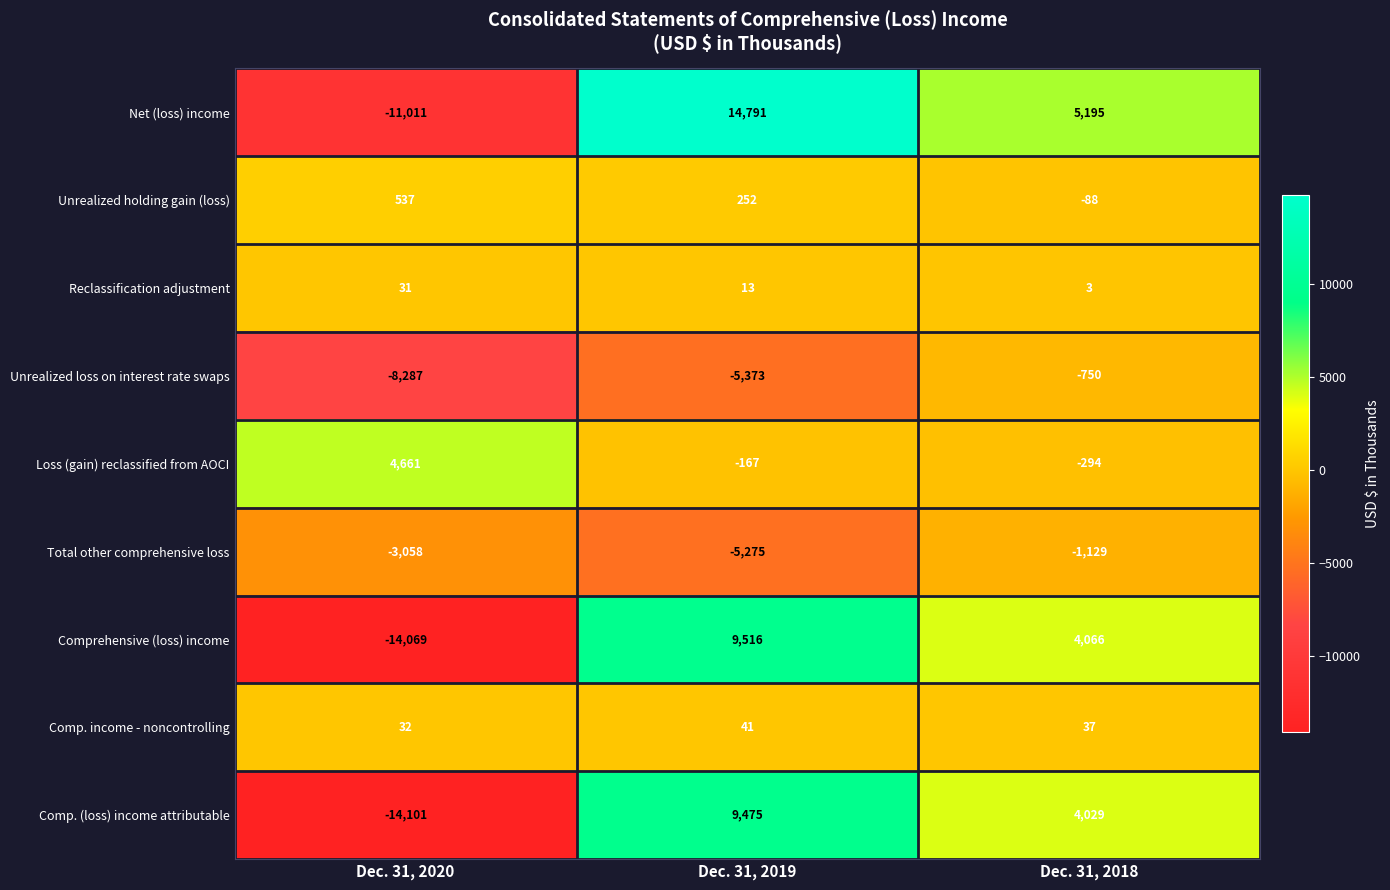

Which label corresponds to the largest value in the chart?

Dec. 31, 2019